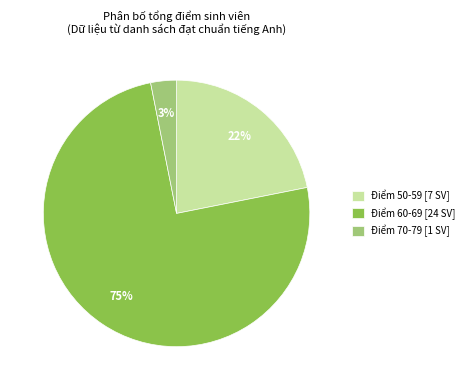

To the nearest percent, what is the difference between the Điểm 60-69 [24 SV] and Điểm 70-79 [1 SV] slice percentages?

72%